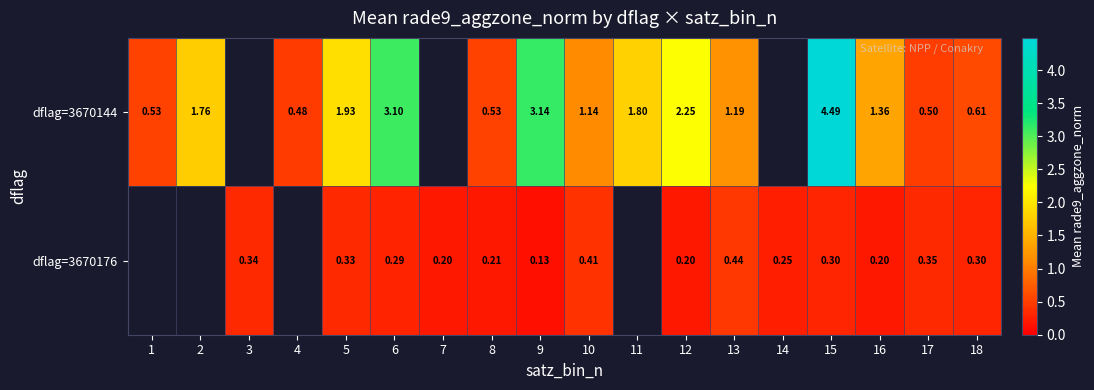

Which has a higher value, 13 or 15?

15